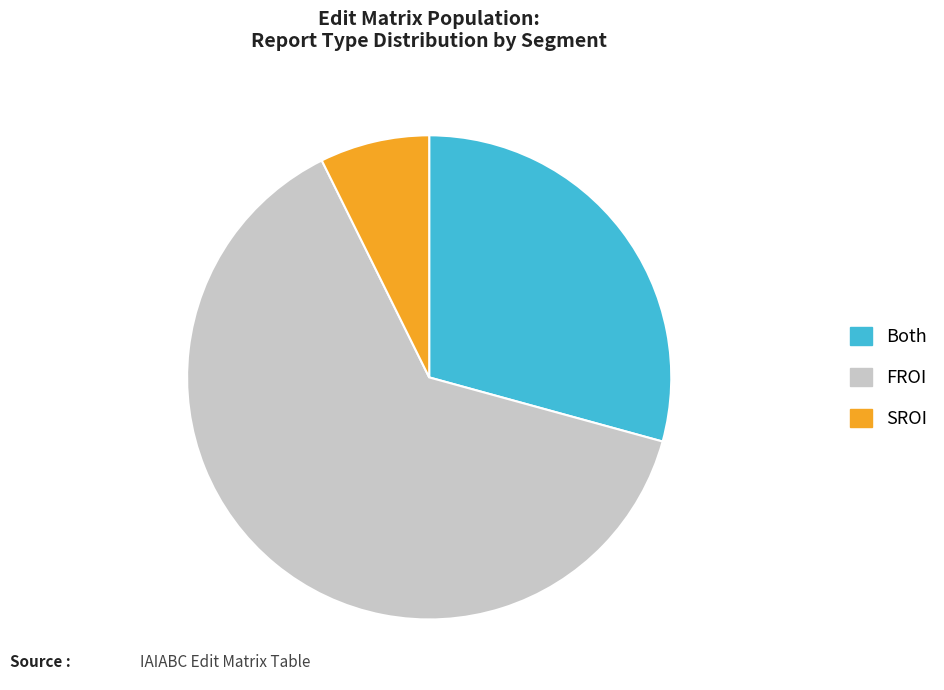

Is it true that FROI is 63% of the pie?

True